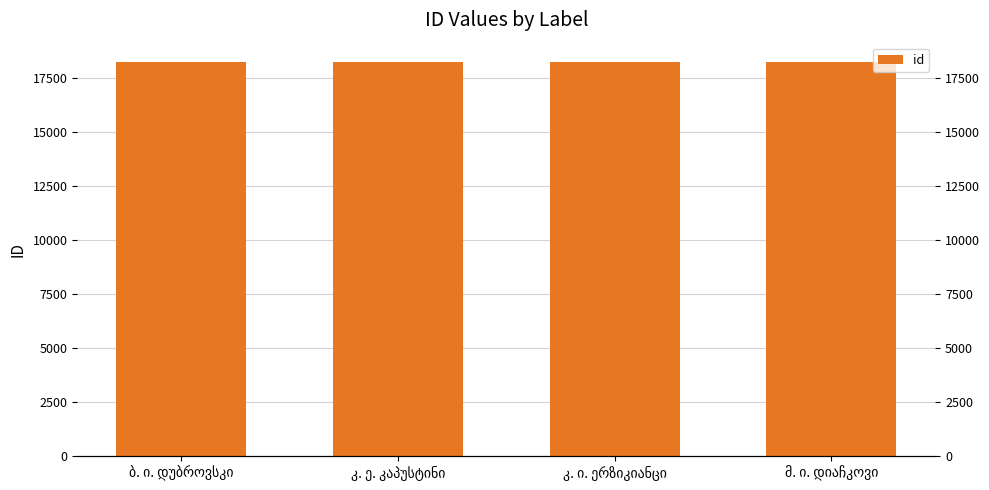

Rank the categories by value from highest to lowest.

კ. ე. კაპუსტინი, კ. ი. ერზიკიანცი, მ. ი. დიაჩკოვი, ბ. ი. დუბროვსკი